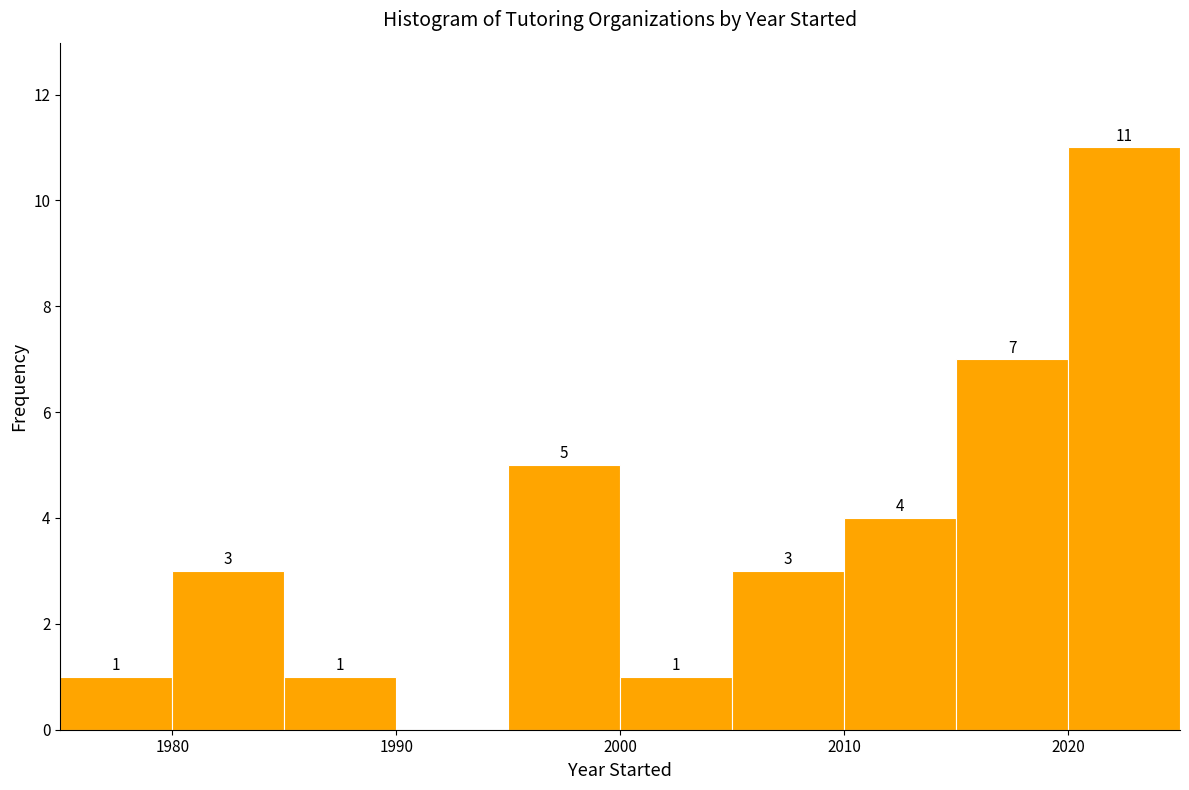

Over which range of the x-axis is the bar tallest?

2020 to 2025